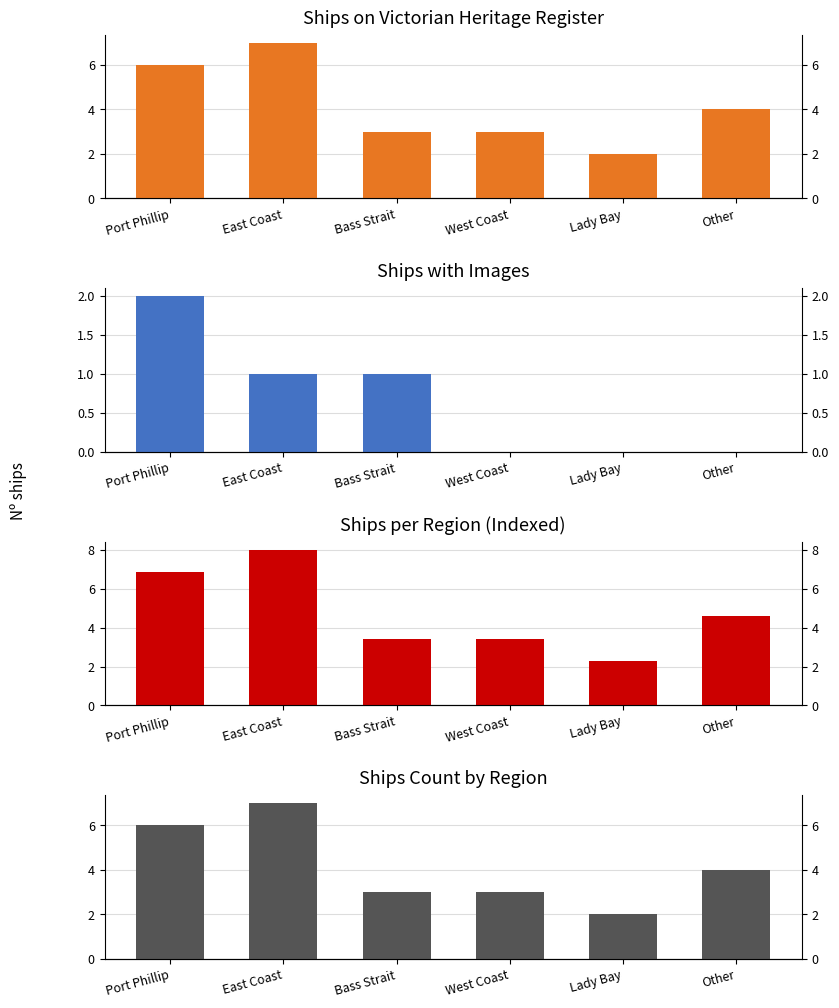

What is the value of the Ships with Images bar at the 3rd from the left?

1.0